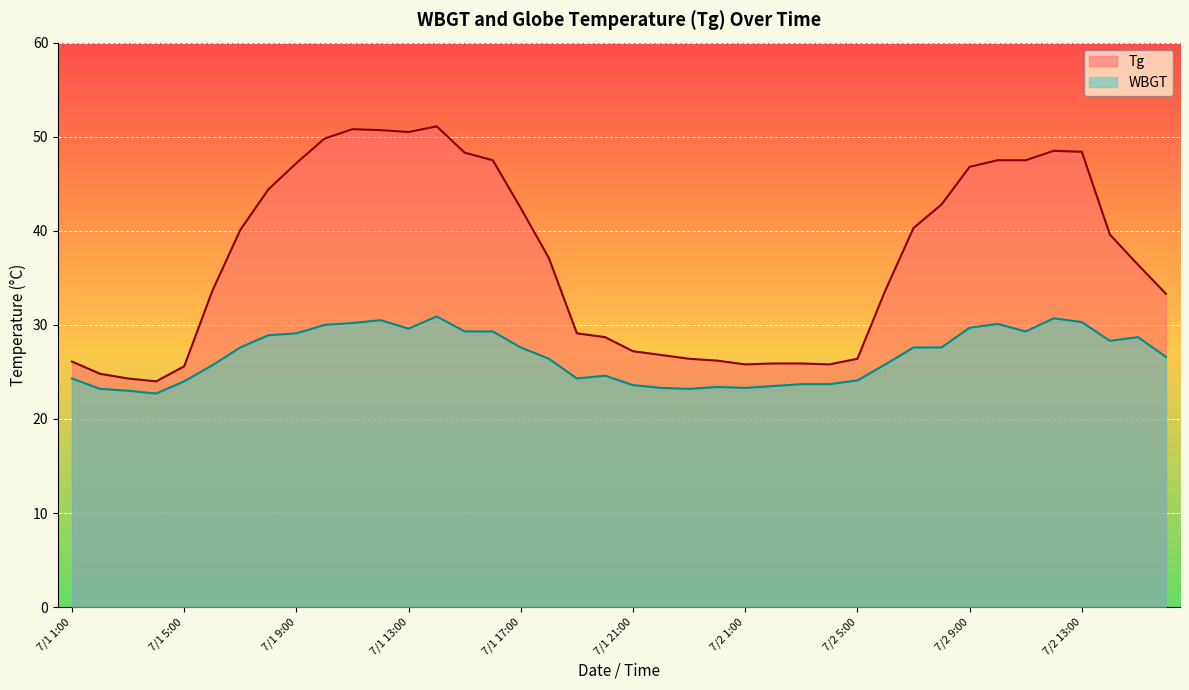

Where is the first local maximum for WBGT?

7/1 12:00